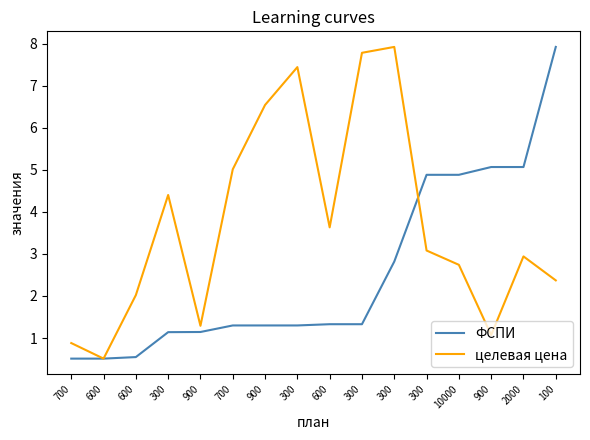

The value of целевая цена at 2000 is 4.7. True or false?

False